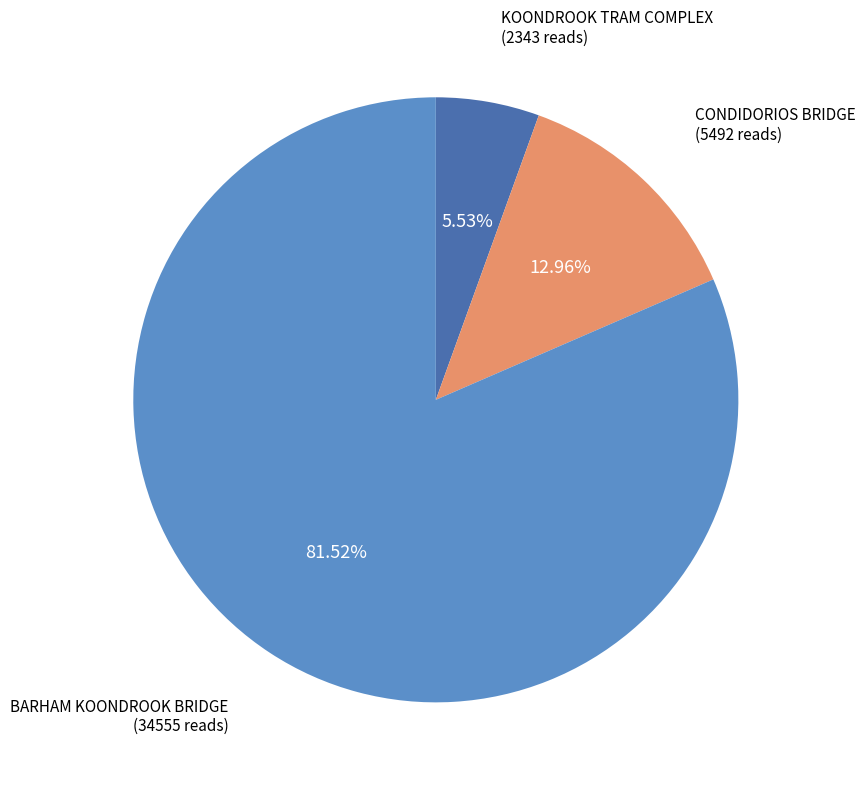

Is there any slice that represents more than half of the pie?

Yes